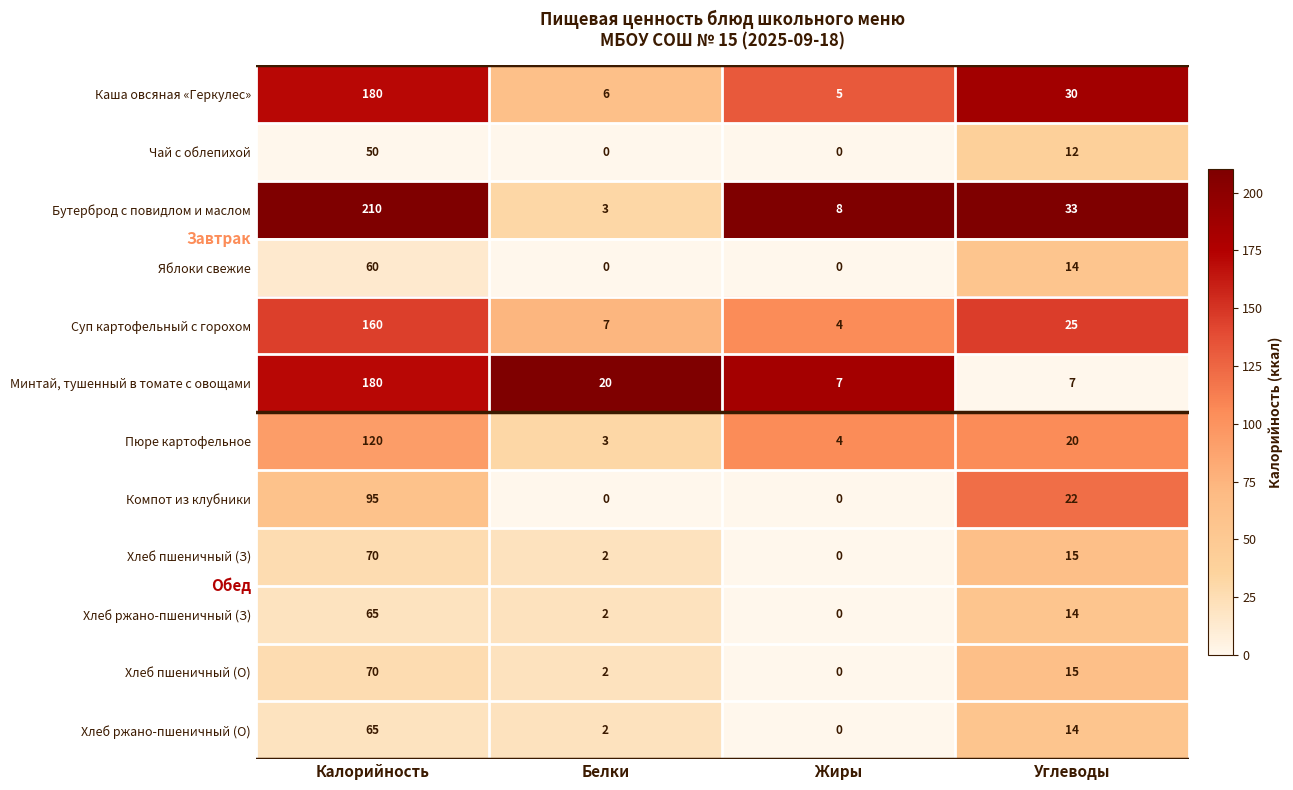

Which category has the highest value in the Хлеб ржано-пшеничный (З) series?

Калорийность